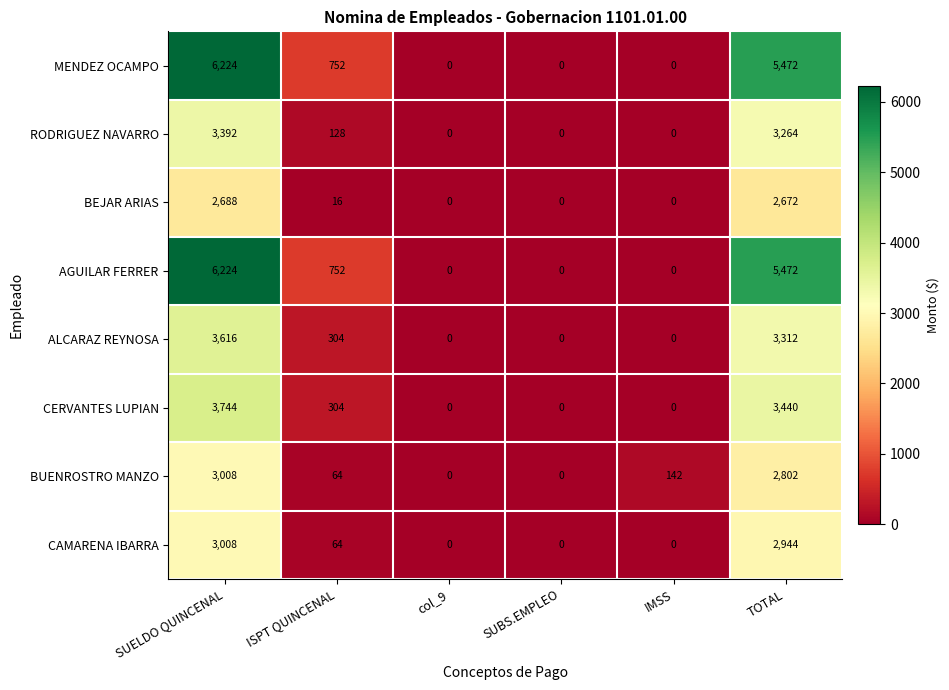

How many AGUILAR FERRER values are between 0 and 5472?

5